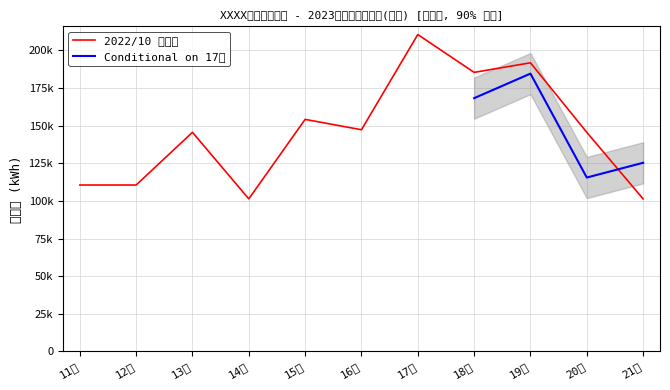

Between 12日 and 21日, which is larger?

12日